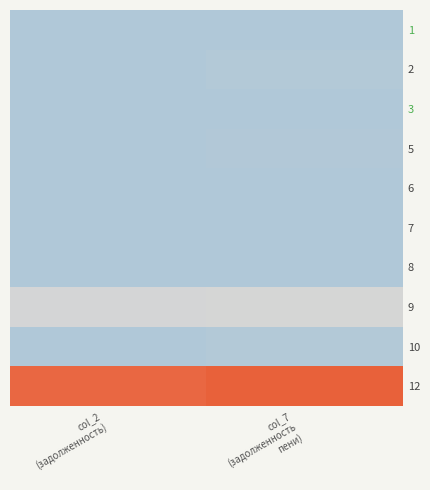

Which has a higher value, col_2
(задолженность) or col_7
(задолженность
пени)?

col_2
(задолженность)